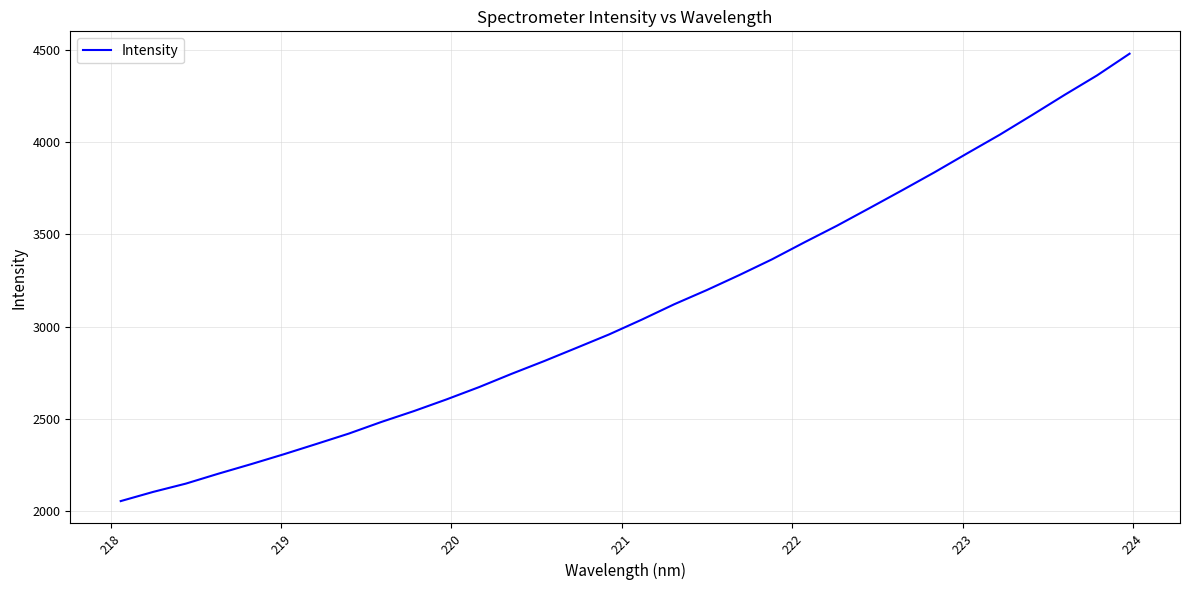

Is this an area chart (filled region under the line)?

No